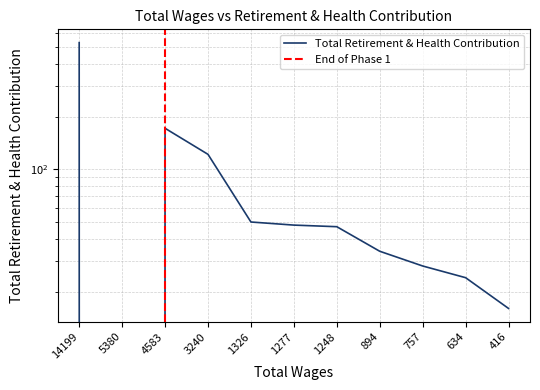

What is the ratio of the value at 416.0 to the value at 3240.0?

0.1